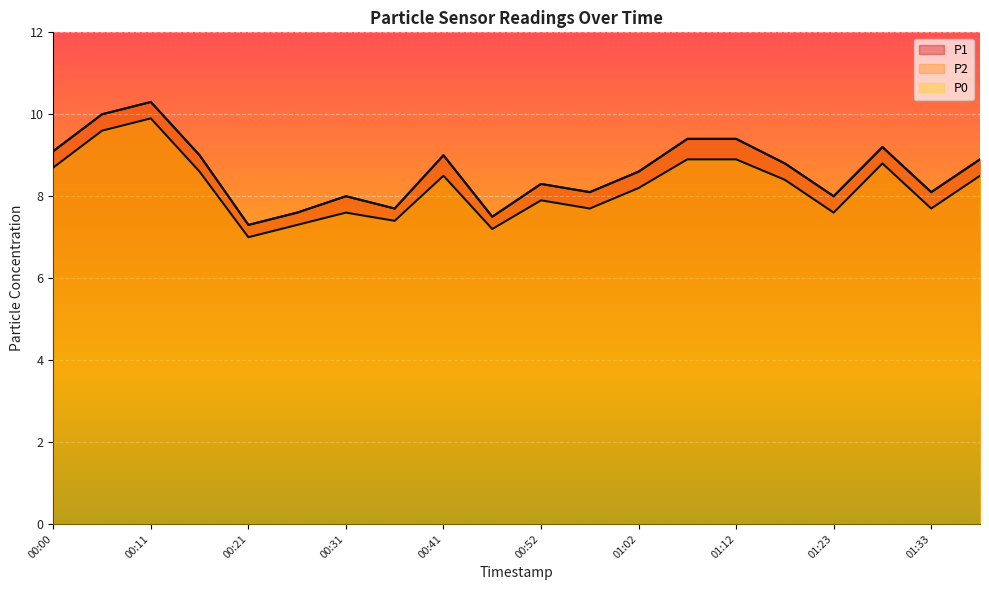

What value does the P0 series have at 00:06?

9.6